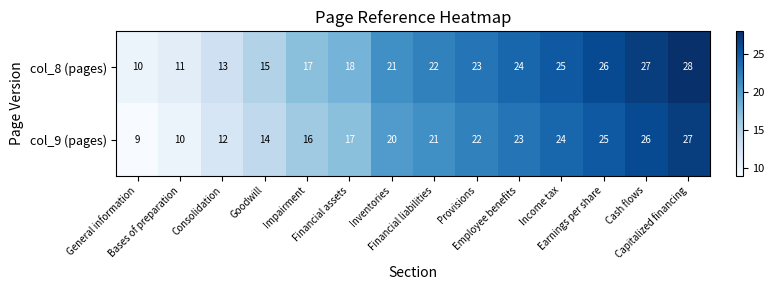

What is the sum of all col_8 (pages) values?

280